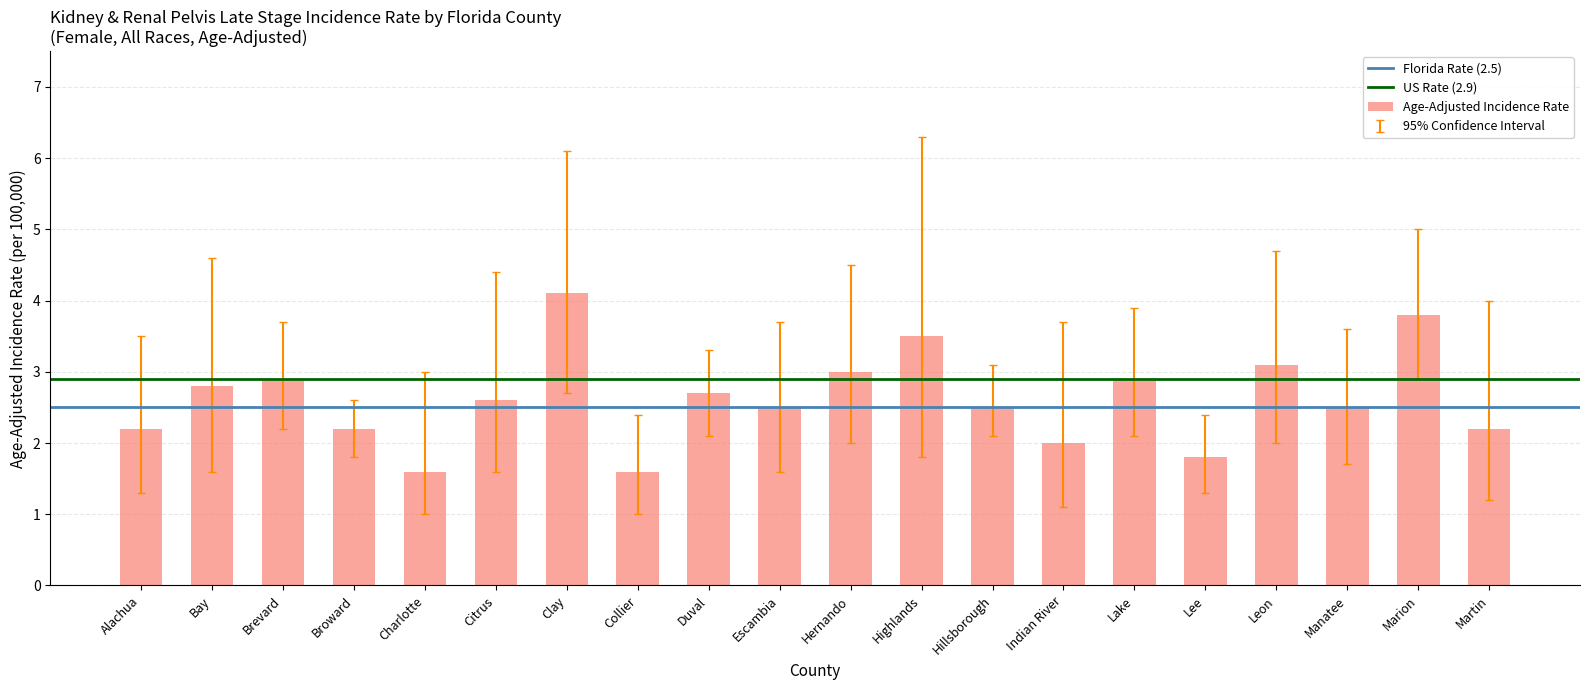

What is the average value?

2.6